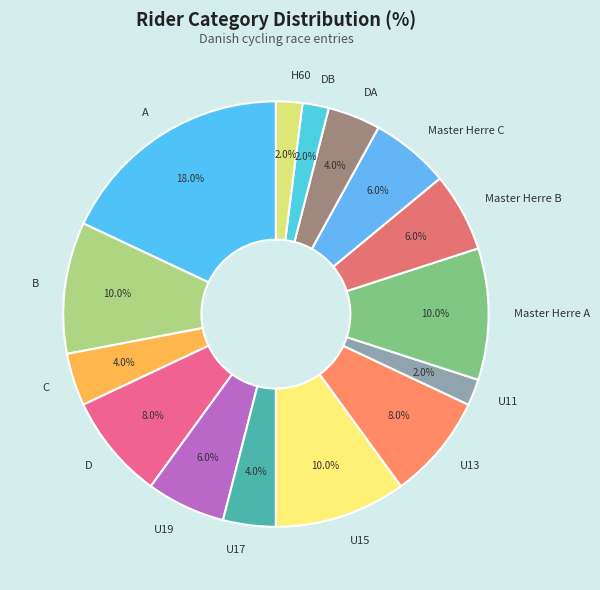

To the nearest percent, what is the difference between the U15 and DA slice percentages?

6%